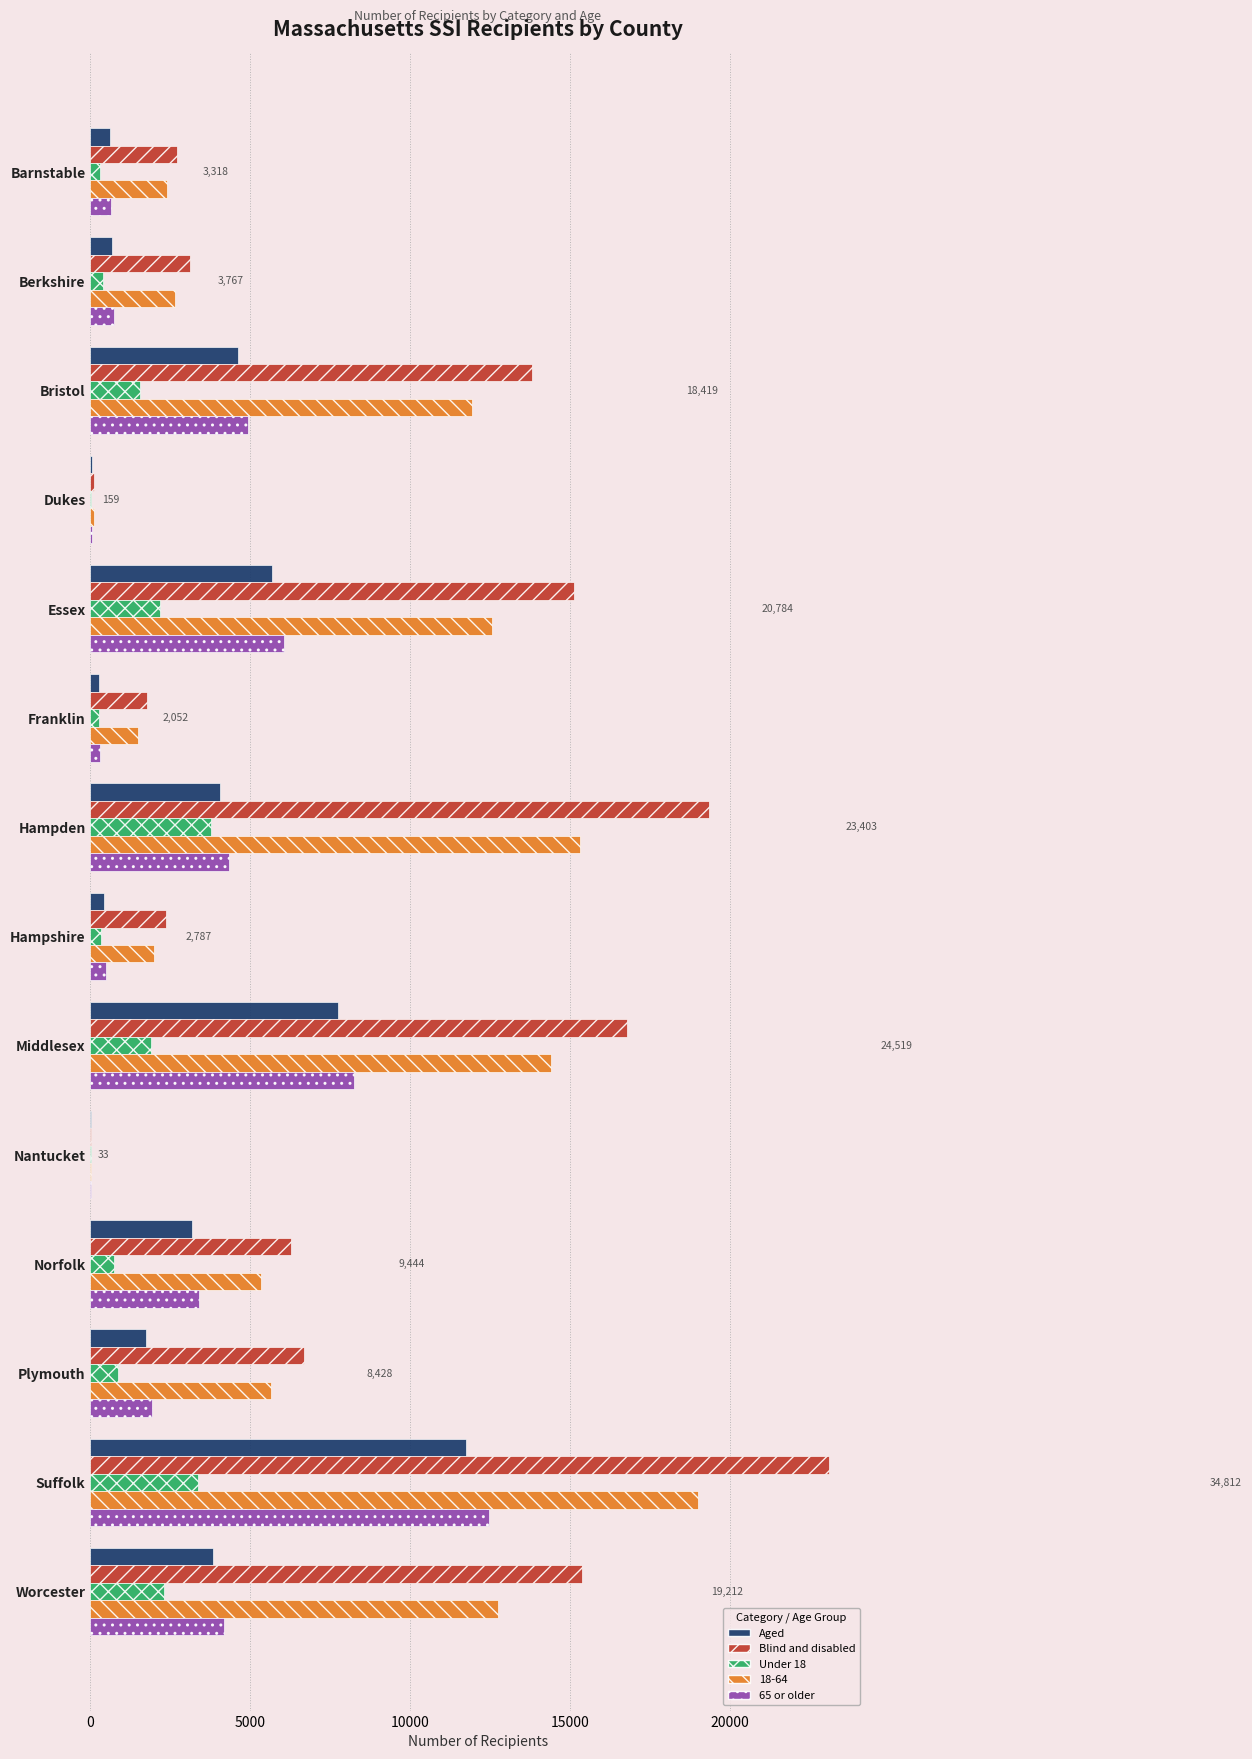

Which series has the largest total across all categories?

Blind and disabled